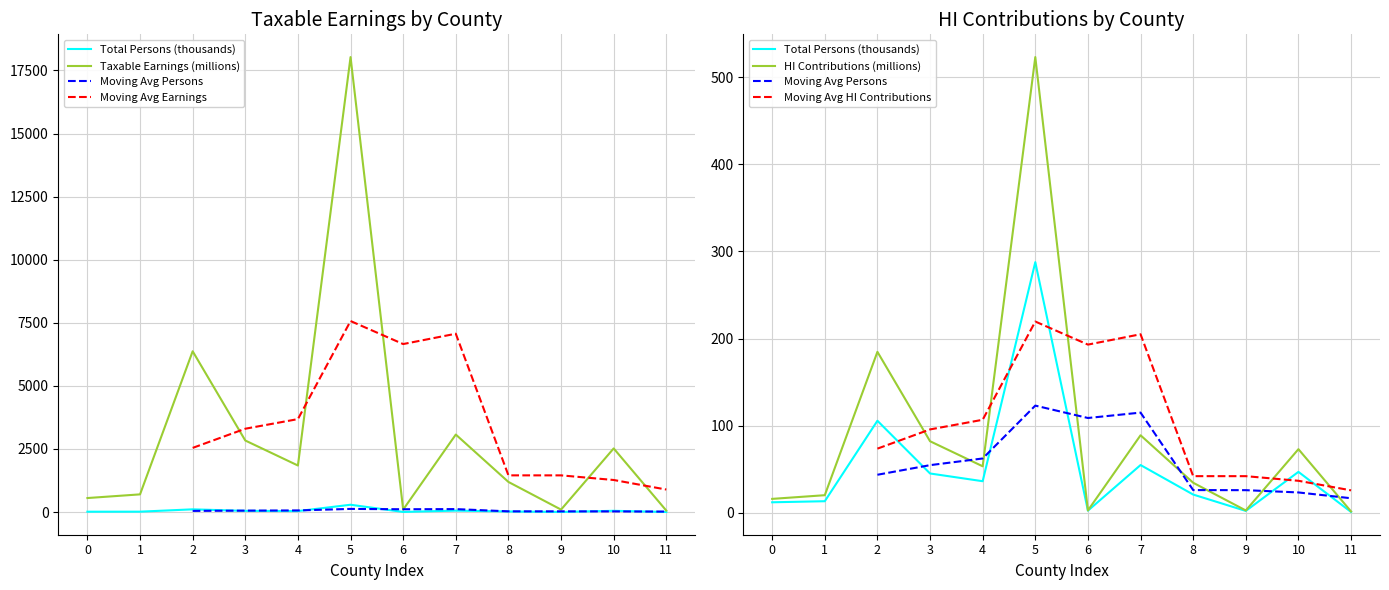

Does the chart display data point markers on the line(s)?

No